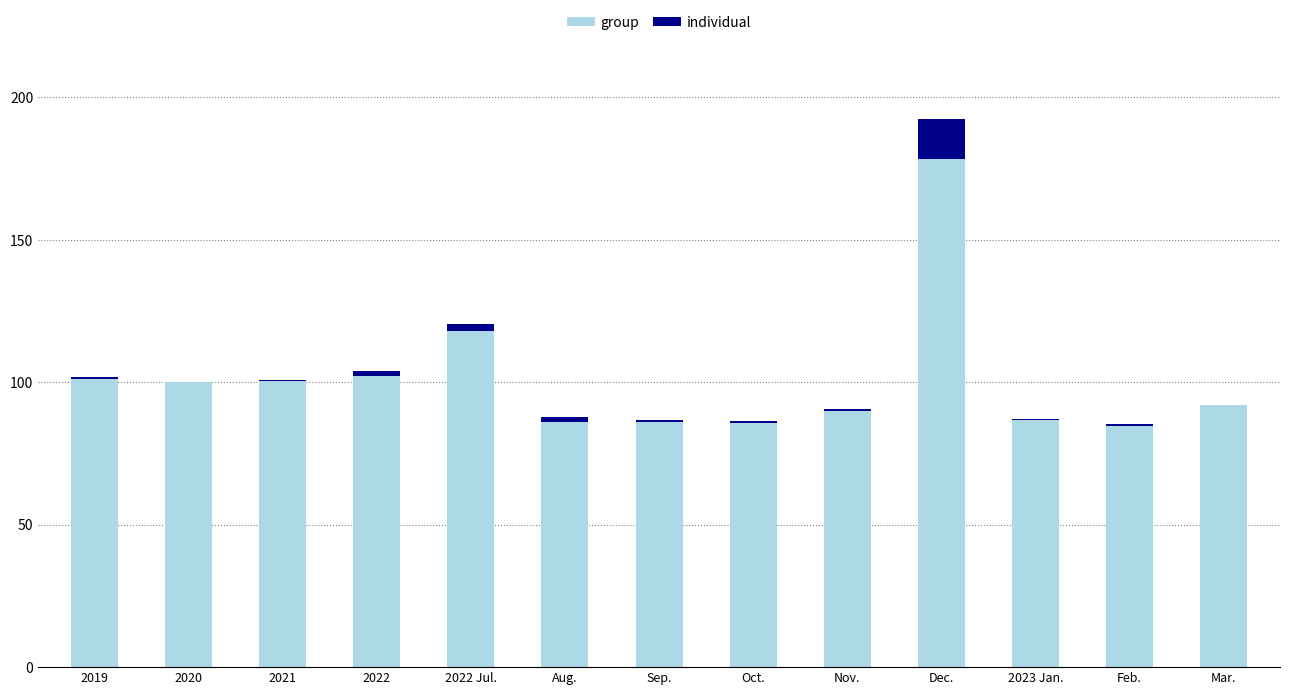

Is it true that group equals 118.1 at 2022 Jul.?

True